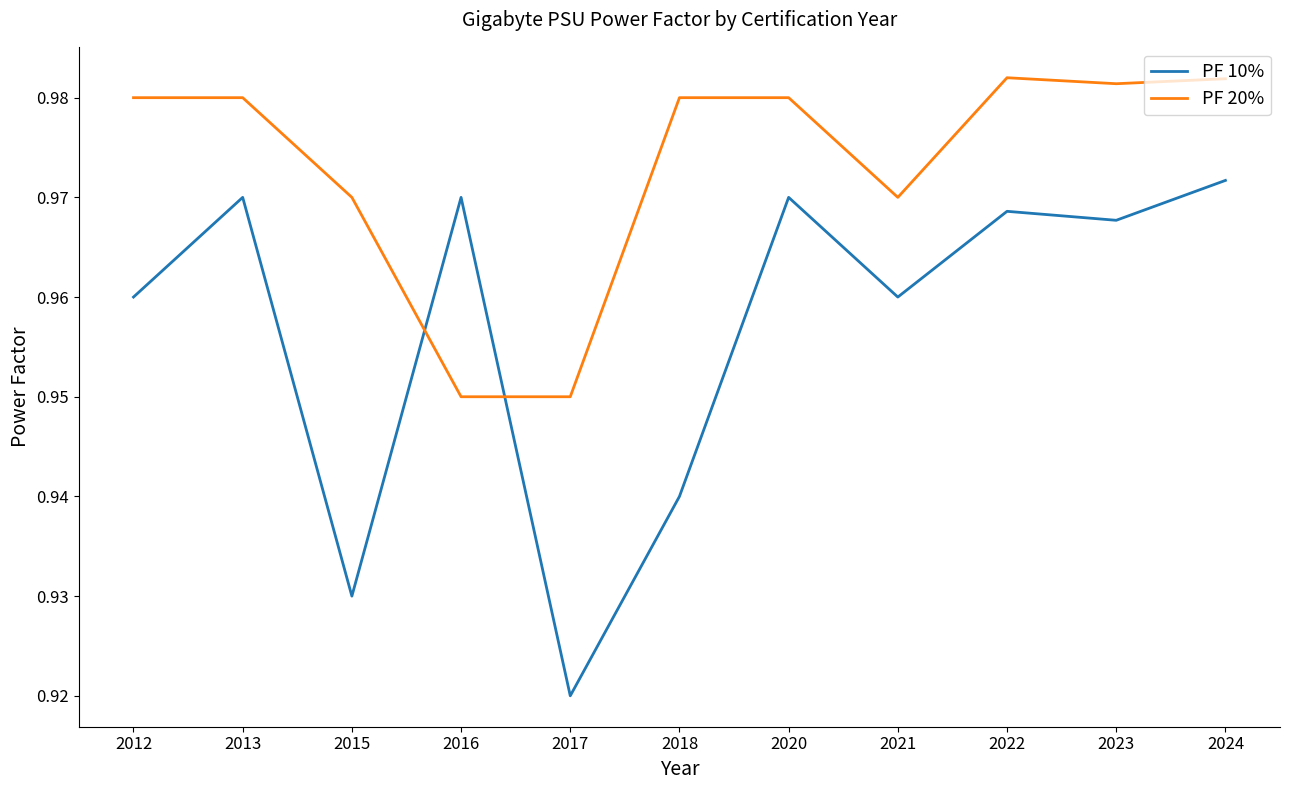

After their last crossing, which series has the higher values: PF 10% or PF 20%?

PF 20%